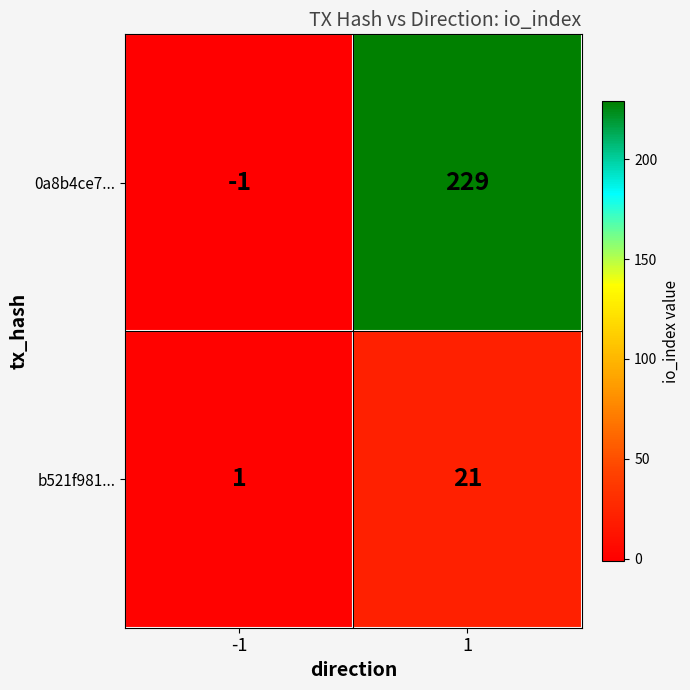

List the series in order of their peak value, lowest first.

b521f981..., 0a8b4ce7...